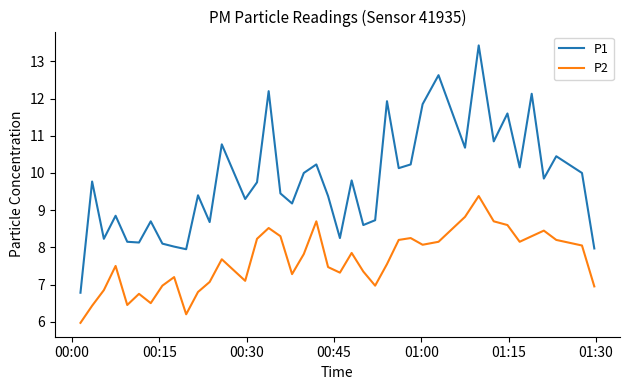

What is the minimum value for P2?

6.0